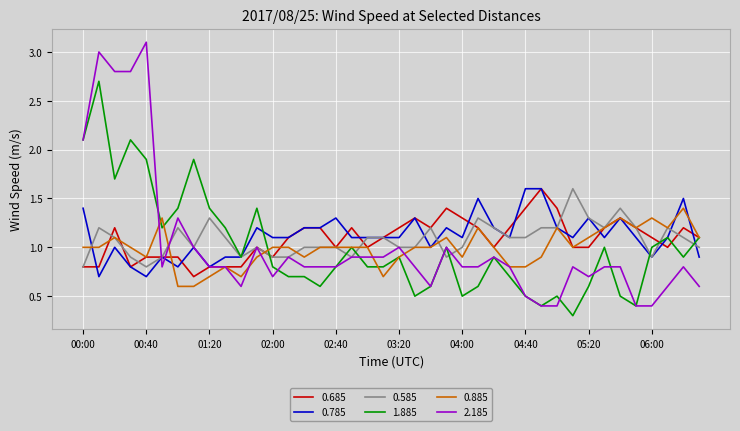

How many series are shown in this chart?

6